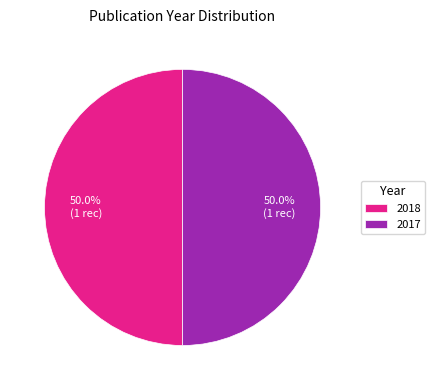

Combined, do 2017 and 2018 account for over 50%?

Yes